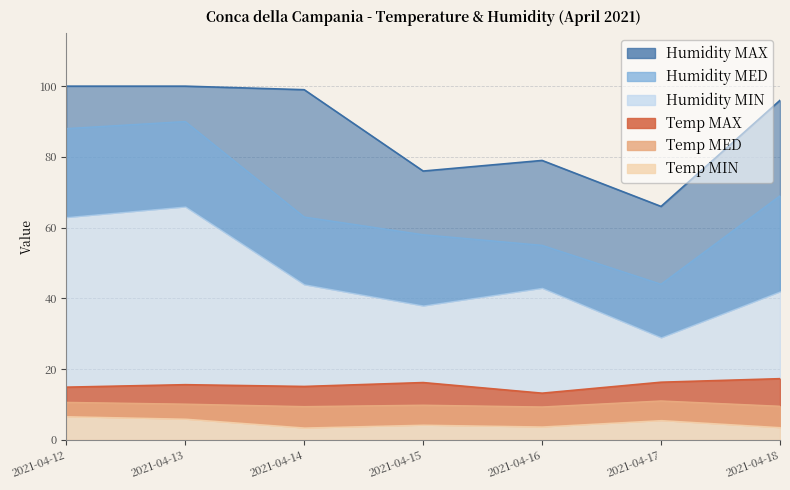

True or false: Temp MED and Temp MAX cross at least once.

False